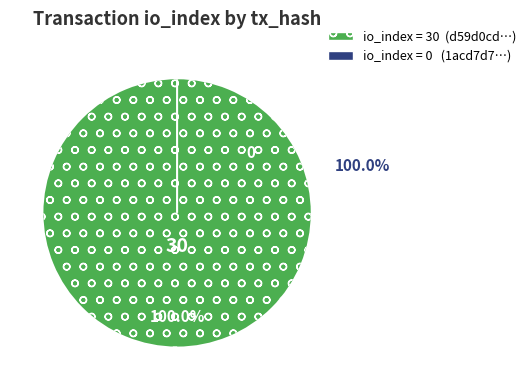

The values slice represents 100% of the pie. True or false?

True